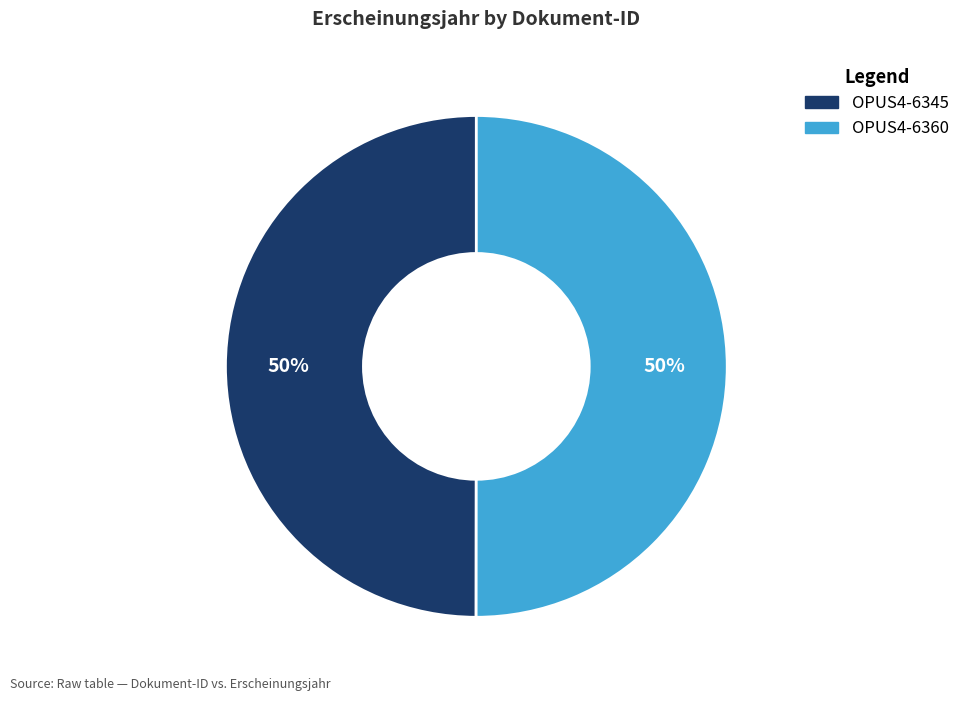

To the nearest percent, what portion does OPUS4-6360 represent?

50%